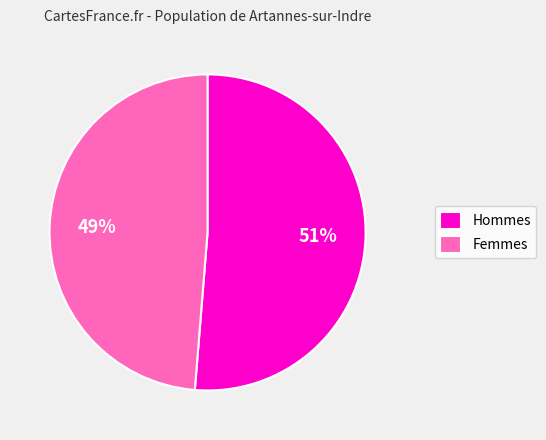

What is the largest slice in the pie chart?

Hommes